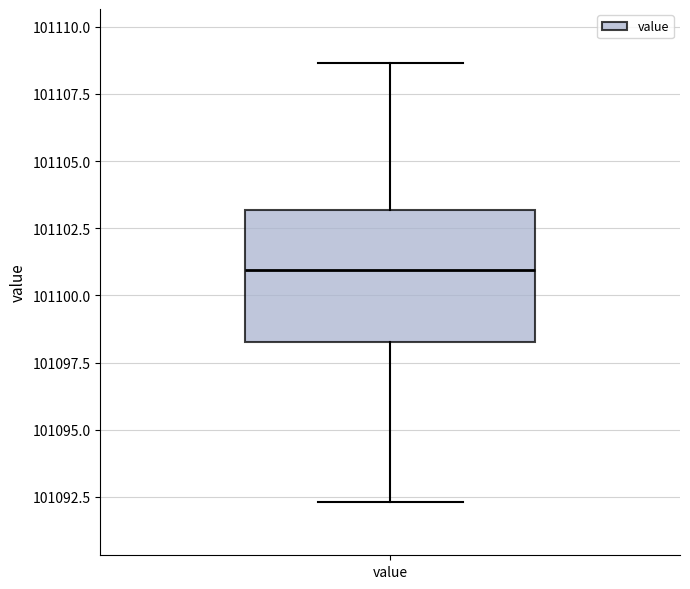

Transcribe this box plot: give where the median line is, the range the box spans, and where the two whiskers end, as read against the y-axis. The values are not printed on the chart, so give them approximately, as read against the axis.

median 101101.0, box 101098.5 to 101103.0, whiskers 101092.5 to 101108.5